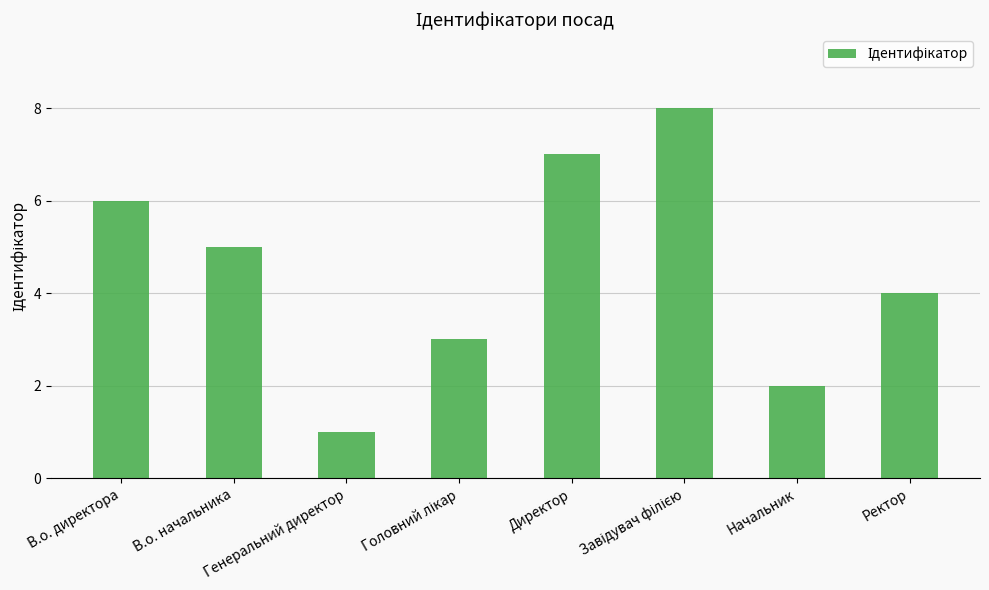

What position from the left is Ректор?

8